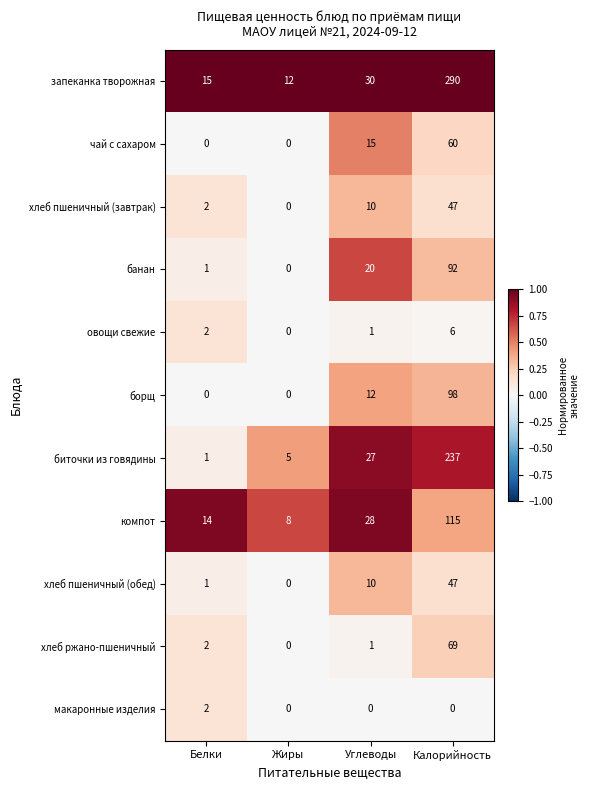

How many series are shown in this chart?

11